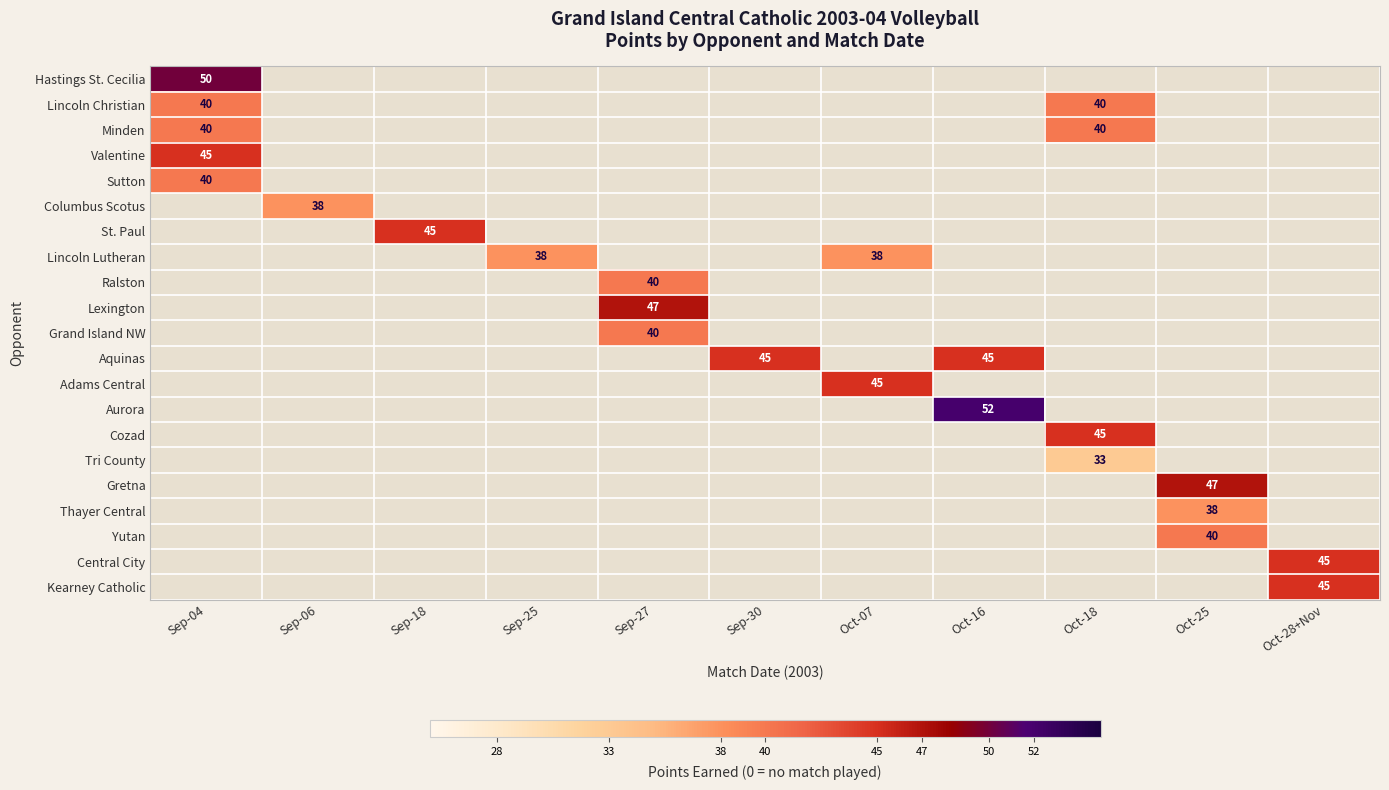

At which label does Lincoln Lutheran reach its minimum?

Sep-04